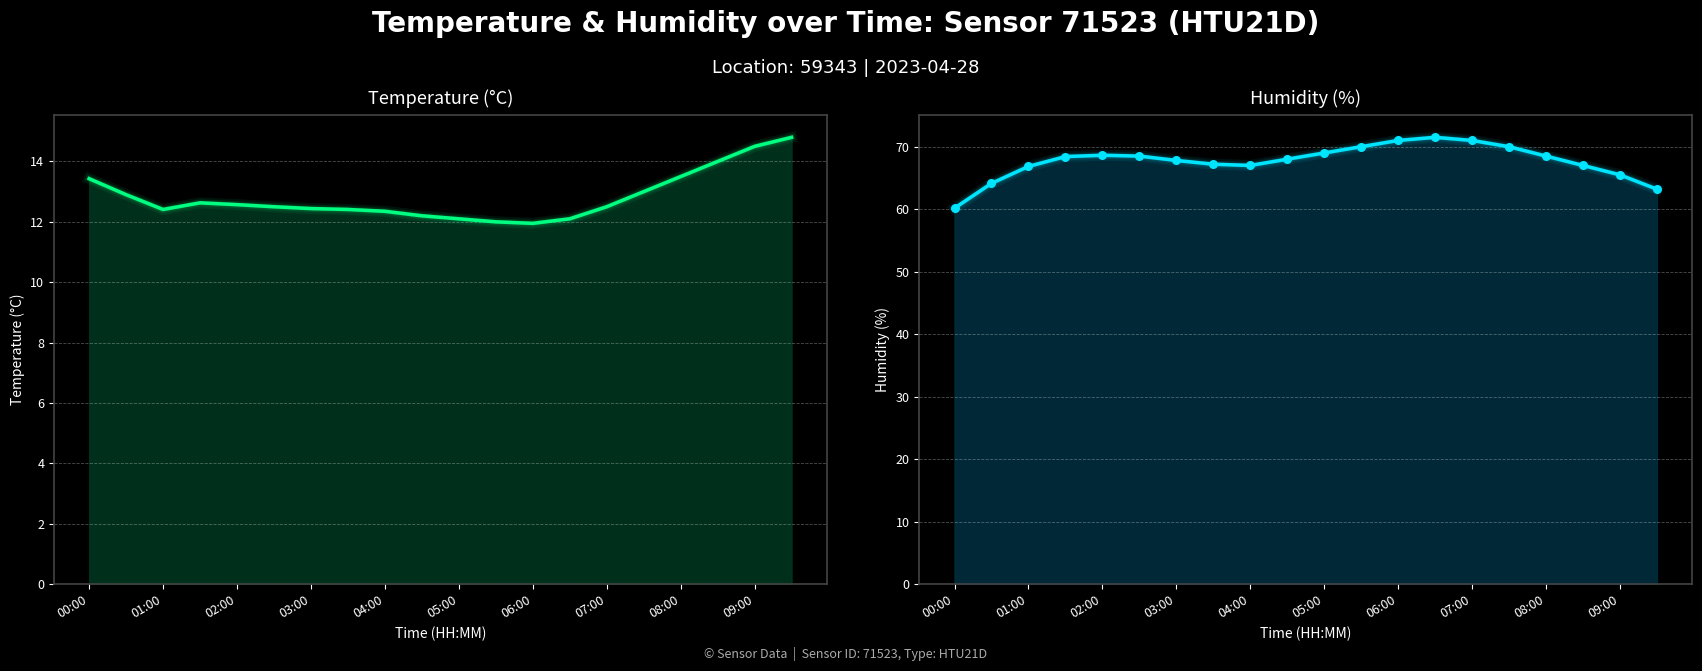

Which series reaches the maximum Y coordinate?

humidity